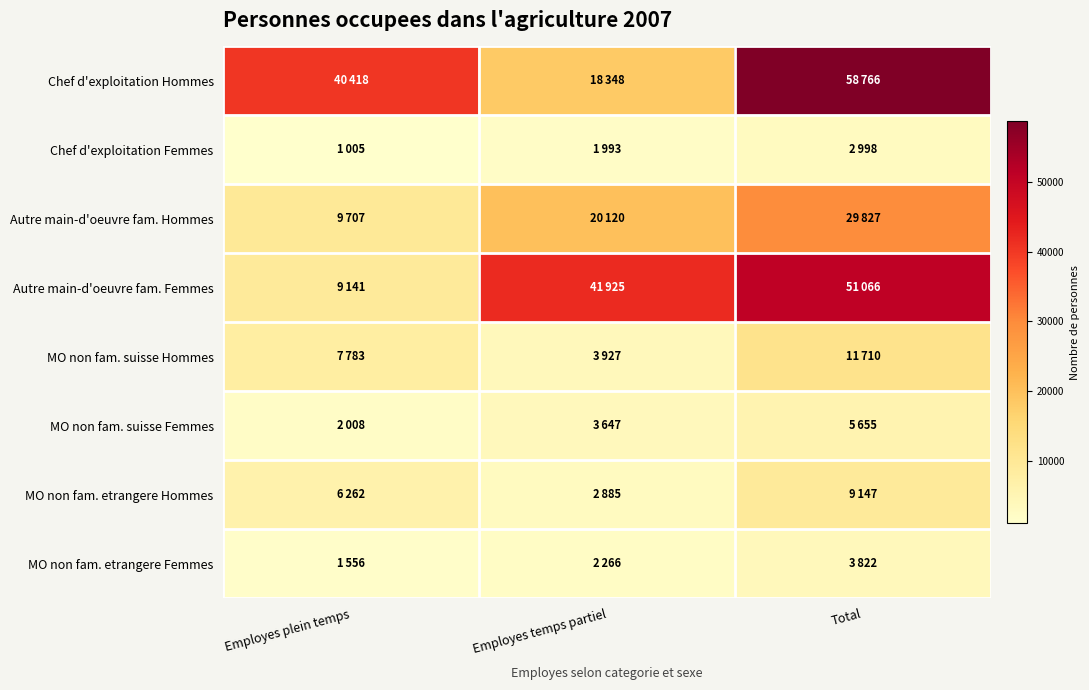

Reading left to right, extract all data points from this chart.

Chef d'exploitation Hommes: Employes plein temps=40418	Employes temps partiel=18348	Total=58766
Chef d'exploitation Femmes: Employes plein temps=1005	Employes temps partiel=1993	Total=2998
Autre main-d'oeuvre fam. Hommes: Employes plein temps=9707	Employes temps partiel=20120	Total=29827
Autre main-d'oeuvre fam. Femmes: Employes plein temps=9141	Employes temps partiel=41925	Total=51066
MO non fam. suisse Hommes: Employes plein temps=7783	Employes temps partiel=3927	Total=11710
MO non fam. suisse Femmes: Employes plein temps=2008	Employes temps partiel=3647	Total=5655
MO non fam. etrangere Hommes: Employes plein temps=6262	Employes temps partiel=2885	Total=9147
MO non fam. etrangere Femmes: Employes plein temps=1556	Employes temps partiel=2266	Total=3822